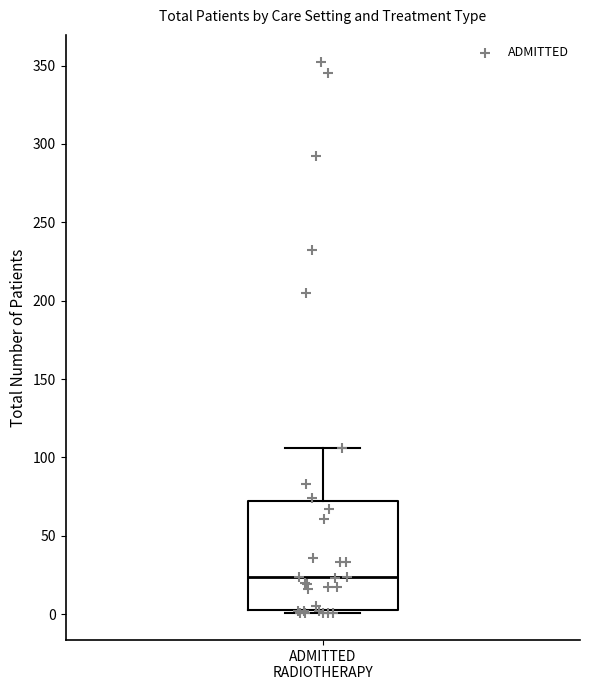

Read this box plot against the y-axis: the position of the median line, the range covered by the box, and the ends of both whiskers. The values are not printed on the chart, so give them approximately, as read against the axis.

median 25, box 5 to 70, whiskers 0 to 105